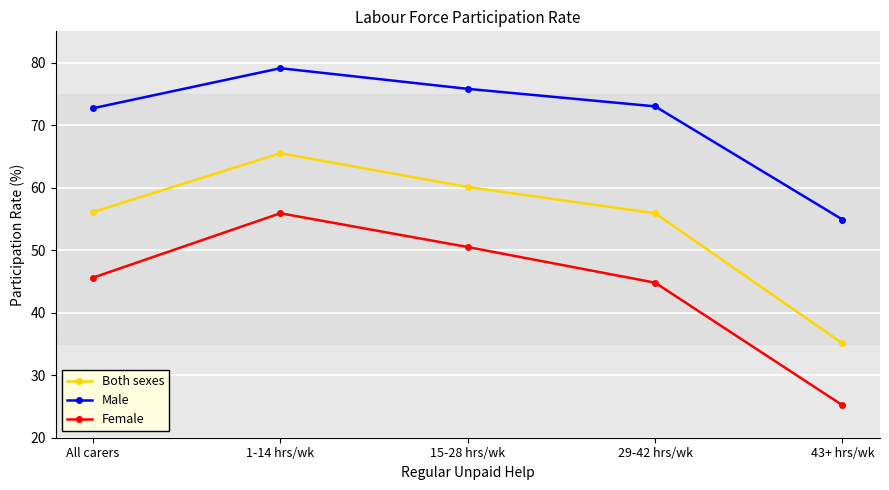

What is the difference between the second highest and second lowest values in the Male series?

3.1